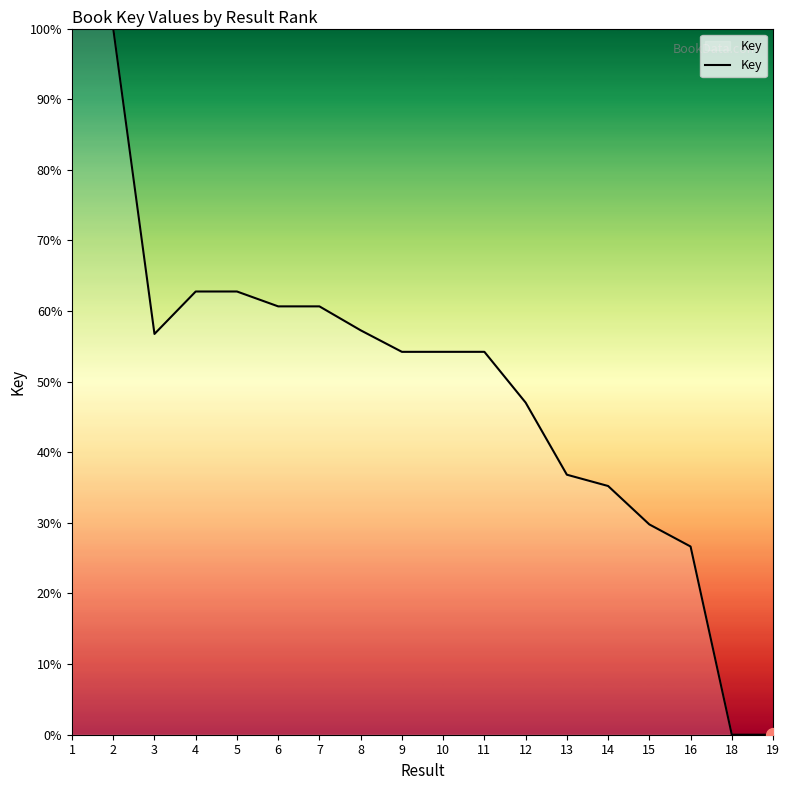

What is the difference between the maximum and minimum values?

100.0